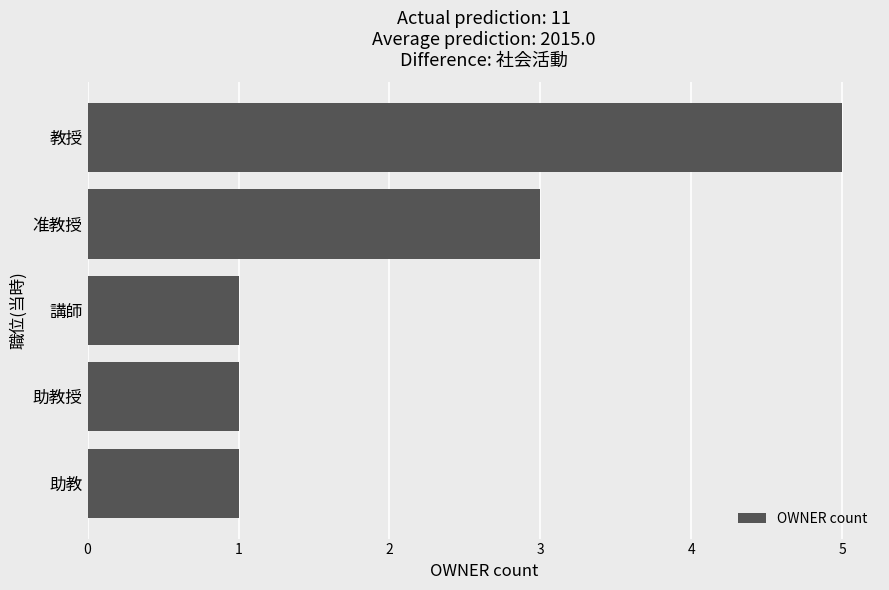

What is the smallest value displayed?

1